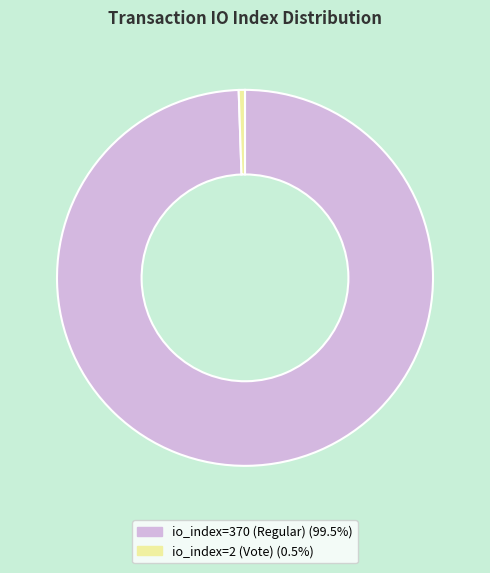

Between io_index=370 (Regular) and io_index=2 (Vote), which is larger?

io_index=370 (Regular)